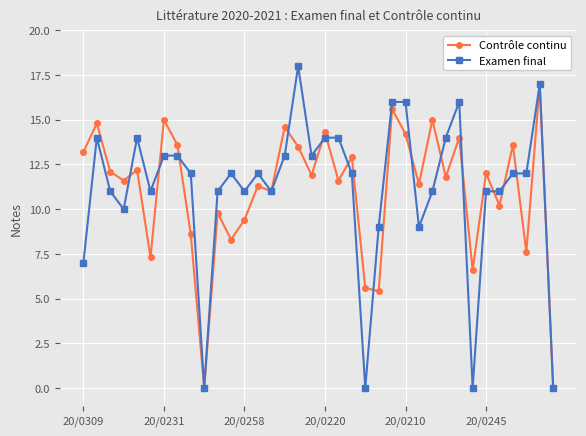

How many series are shown in this chart?

2